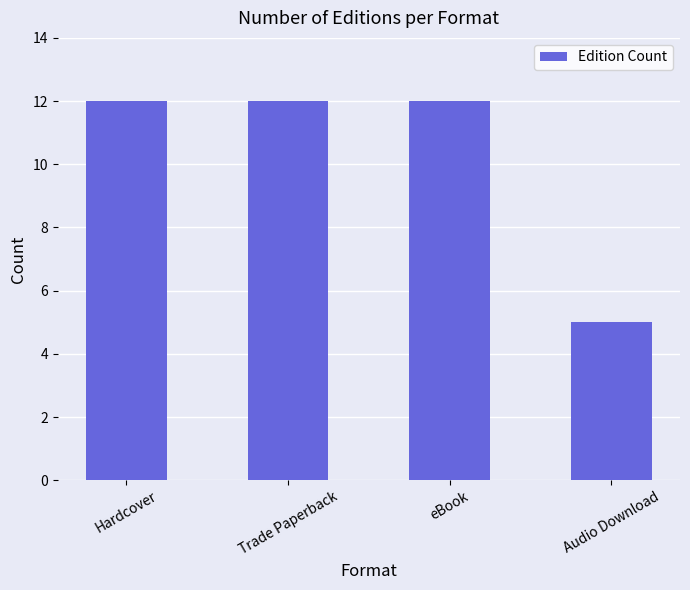

Approximately how many times larger is the value at Trade Paperback compared to Audio Download?

2.4